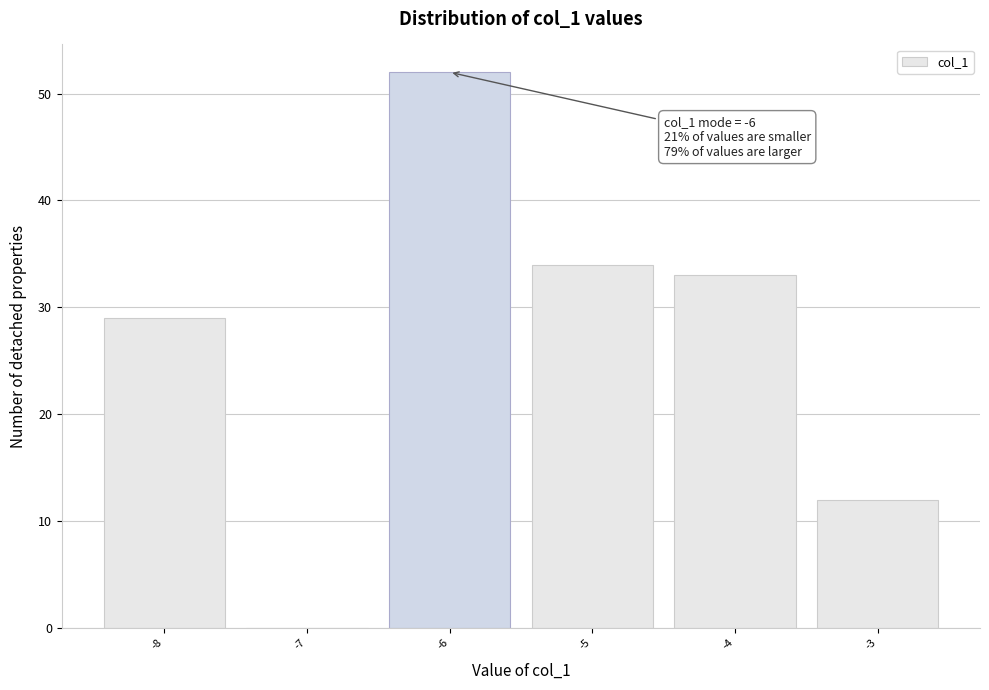

Which range on the x-axis has the tallest bar?

-6.5 to -5.5